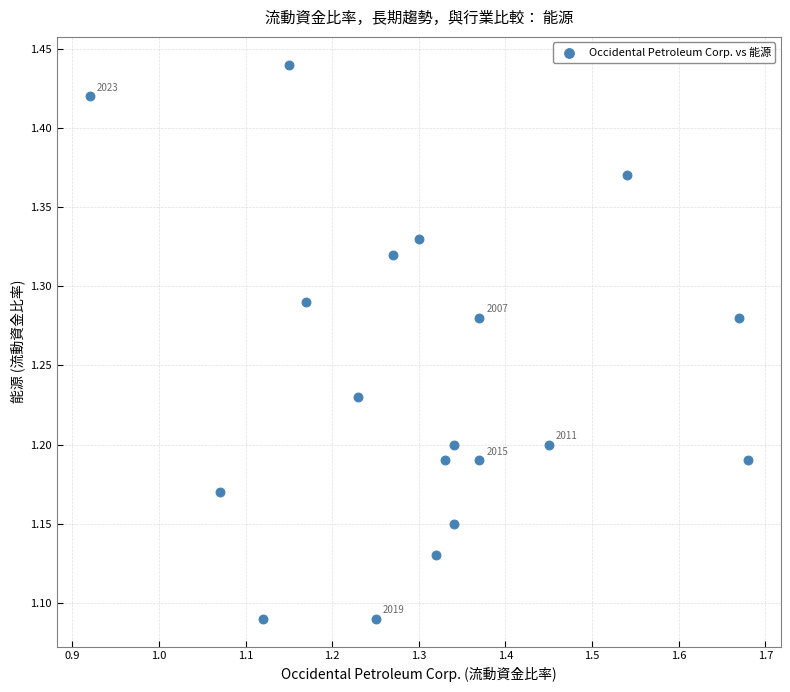

What is the range of X values (max minus min)?

0.8